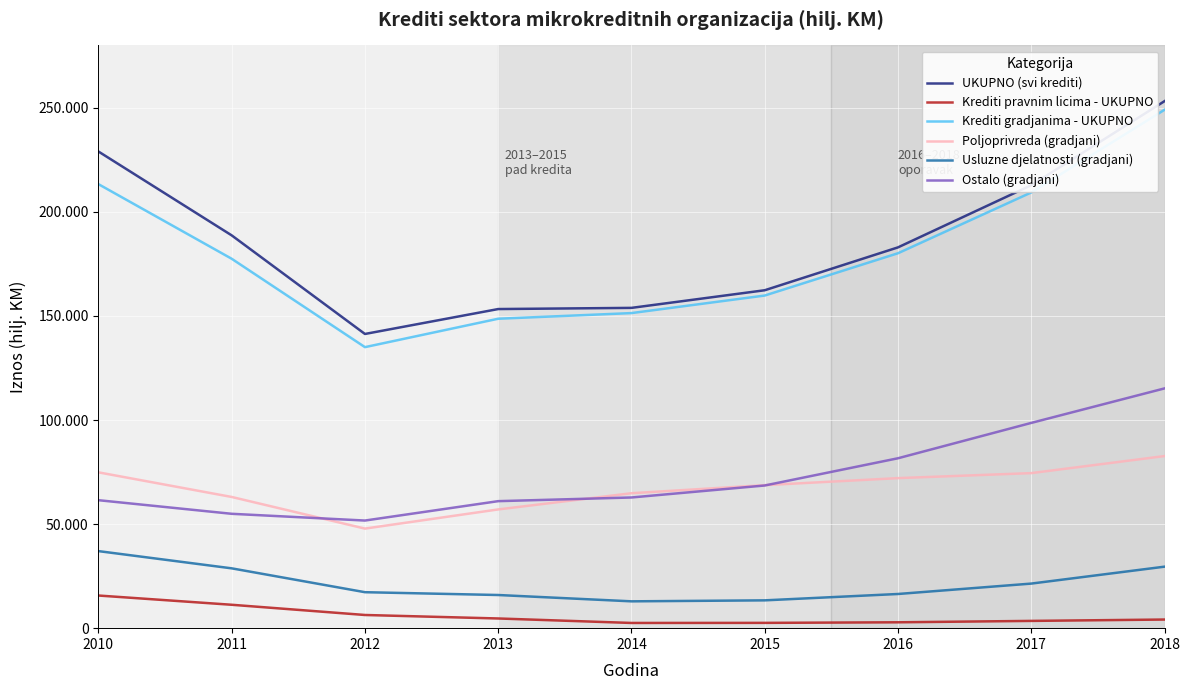

Which series changed the most between 2011 and 2012?

UKUPNO (svi krediti)